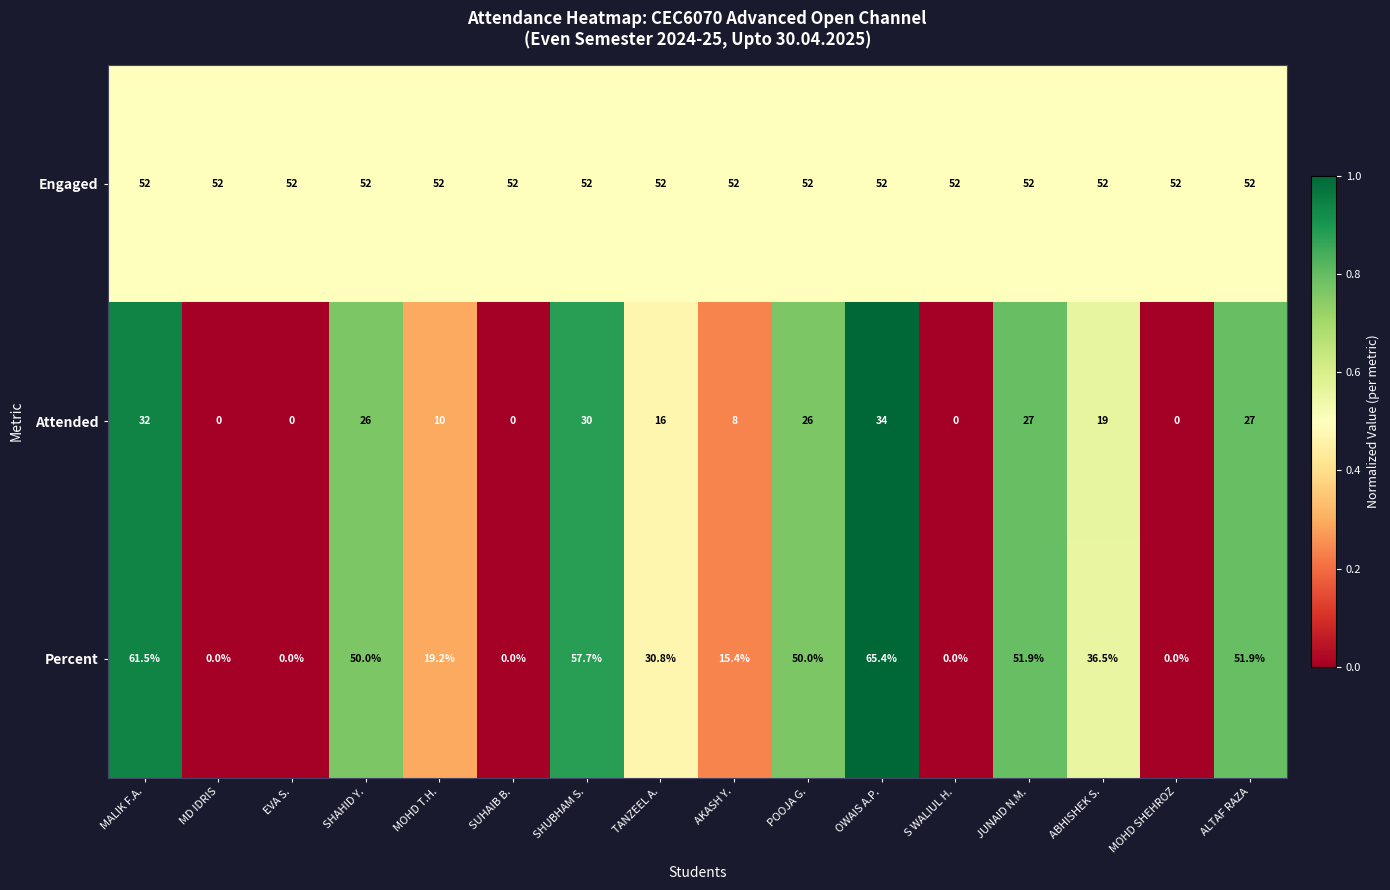

Which series has the largest range (max minus min)?

Percent